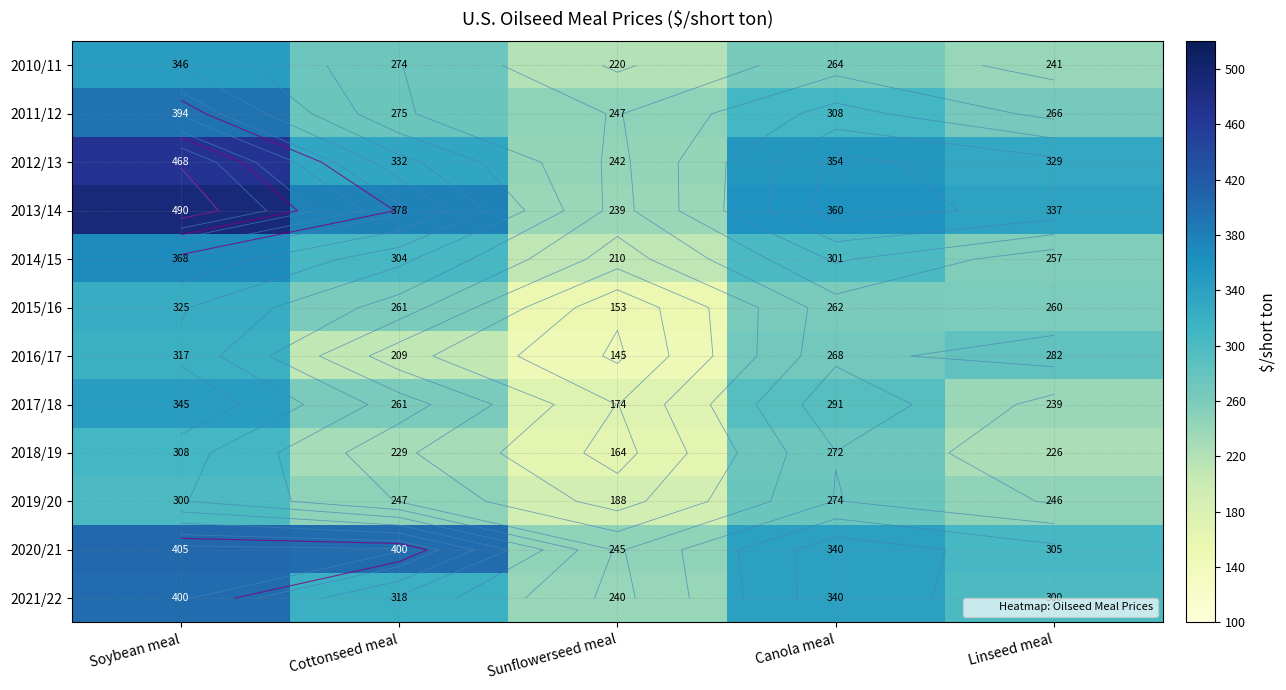

Which label corresponds to the smallest value in the chart?

Sunflowerseed meal